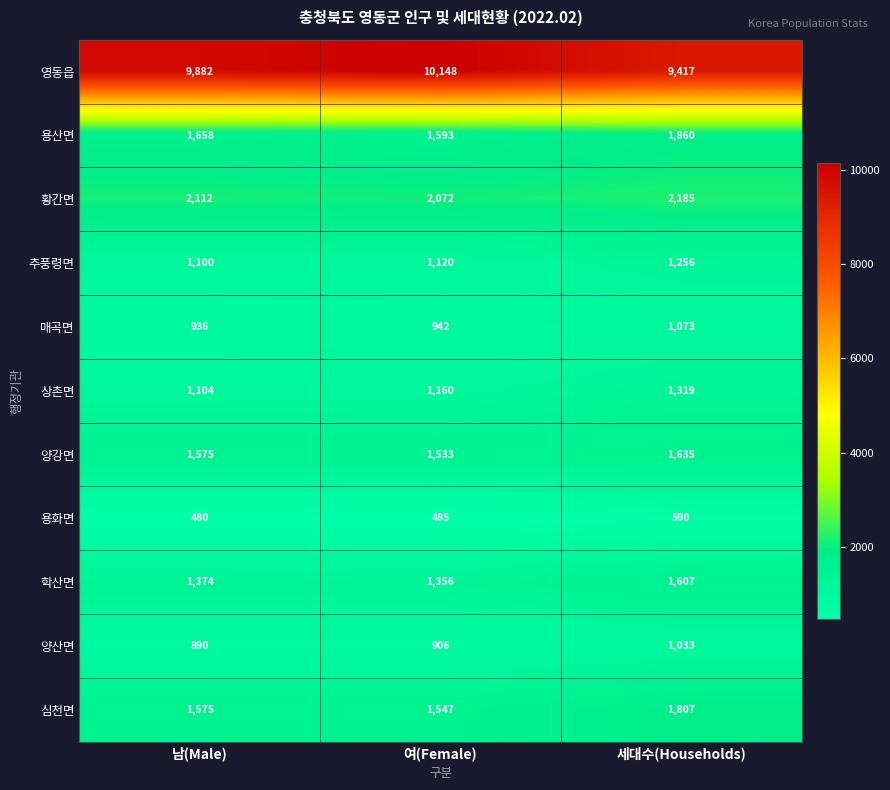

Which category has the highest value in the 학산면 series?

세대수(Households)